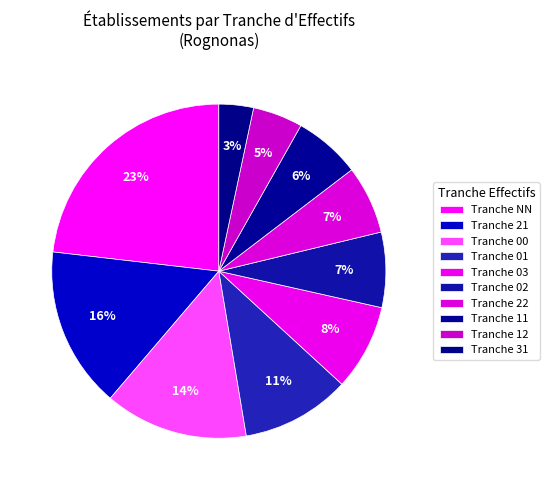

Count the number of slices in the pie.

10